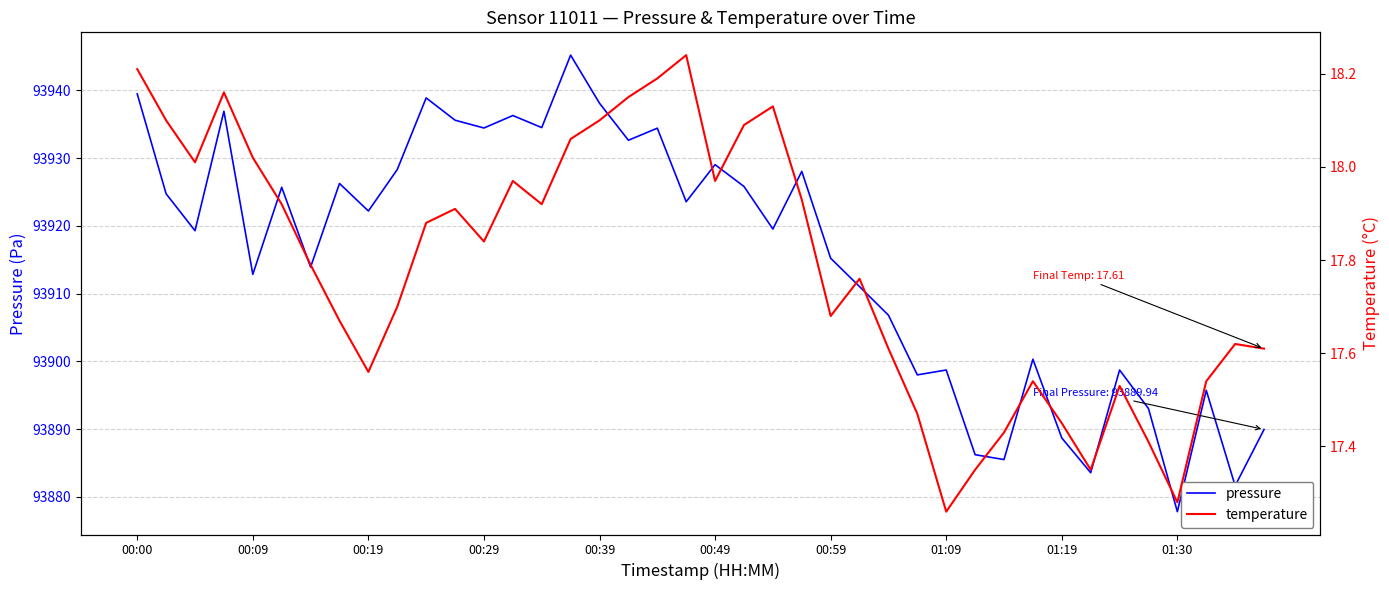

True or false: temperature and pressure intersect in this chart.

False